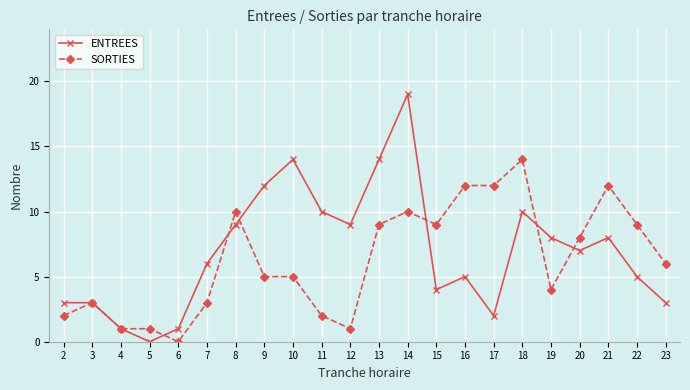

Is the value of SORTIES at 6 greater than the value of ENTREES at 9?

No